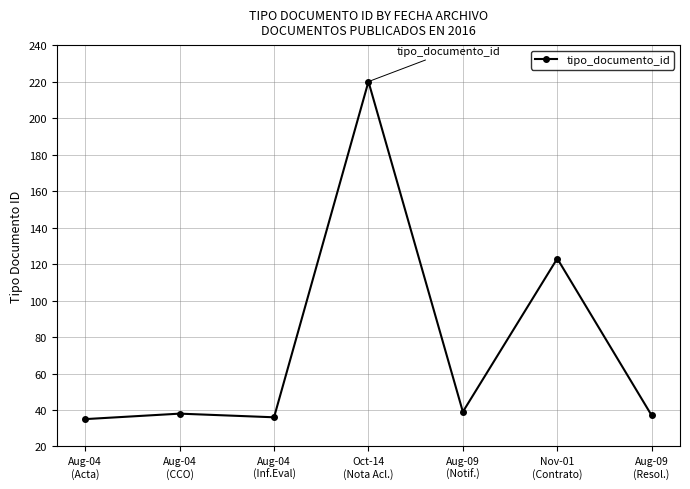

Approximately how many times larger is the value at Oct-14
(Nota Acl.) compared to Aug-04
(CCO)?

5.8